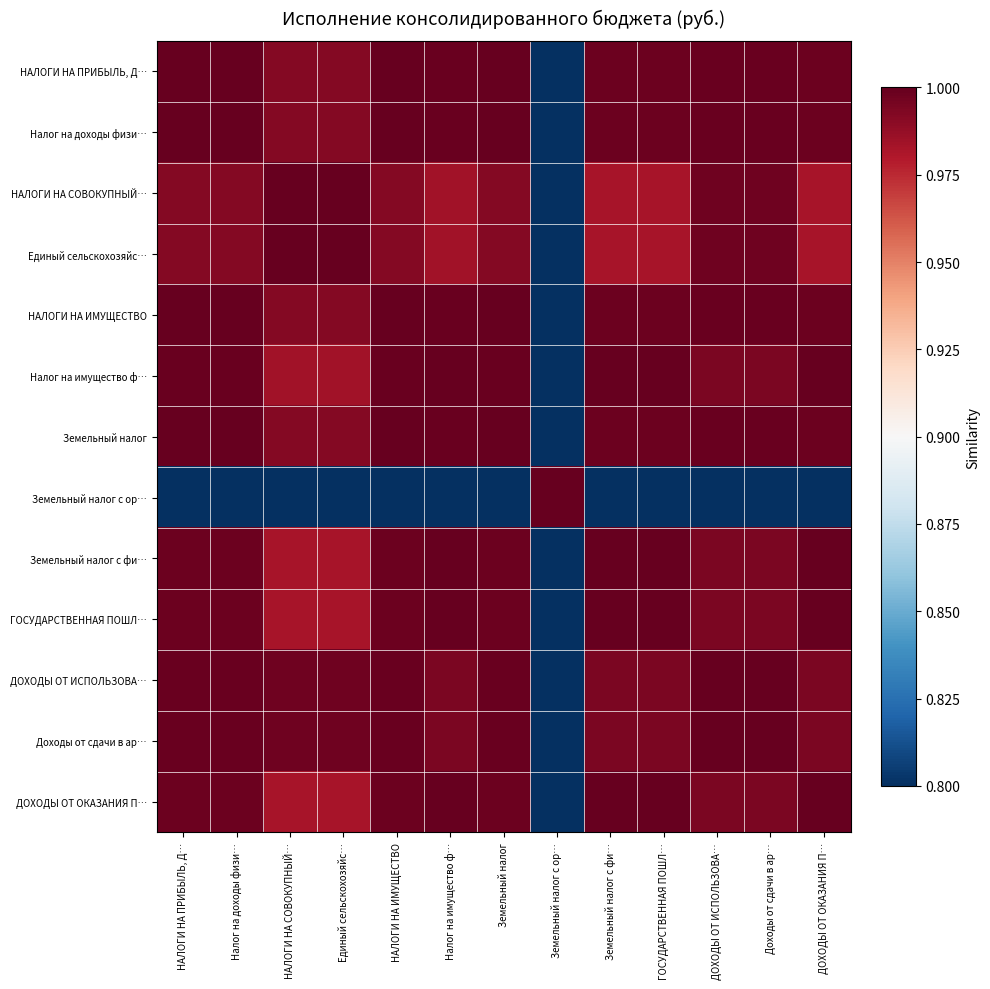

How many categories are shown in the chart?

13